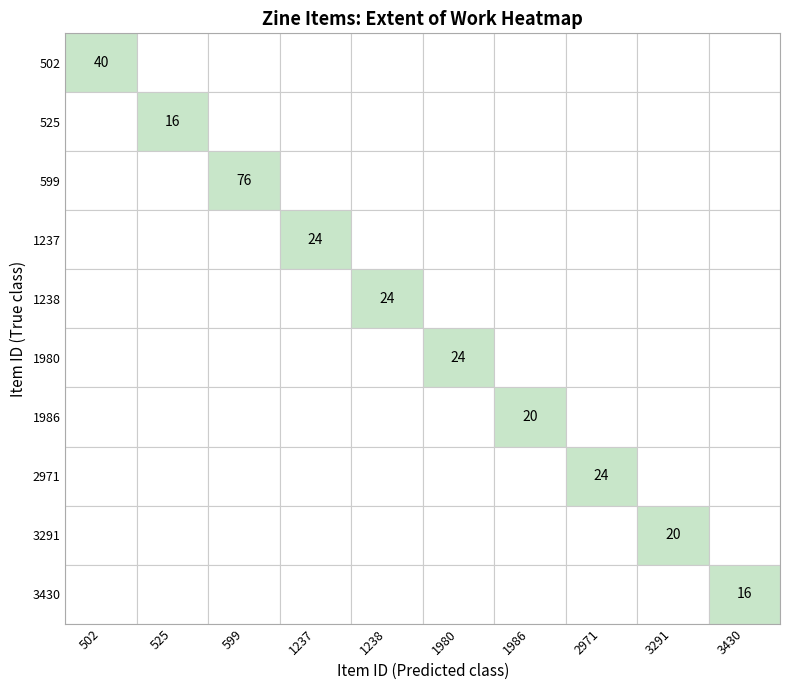

Where is 1237 nearest to the value 12?

502